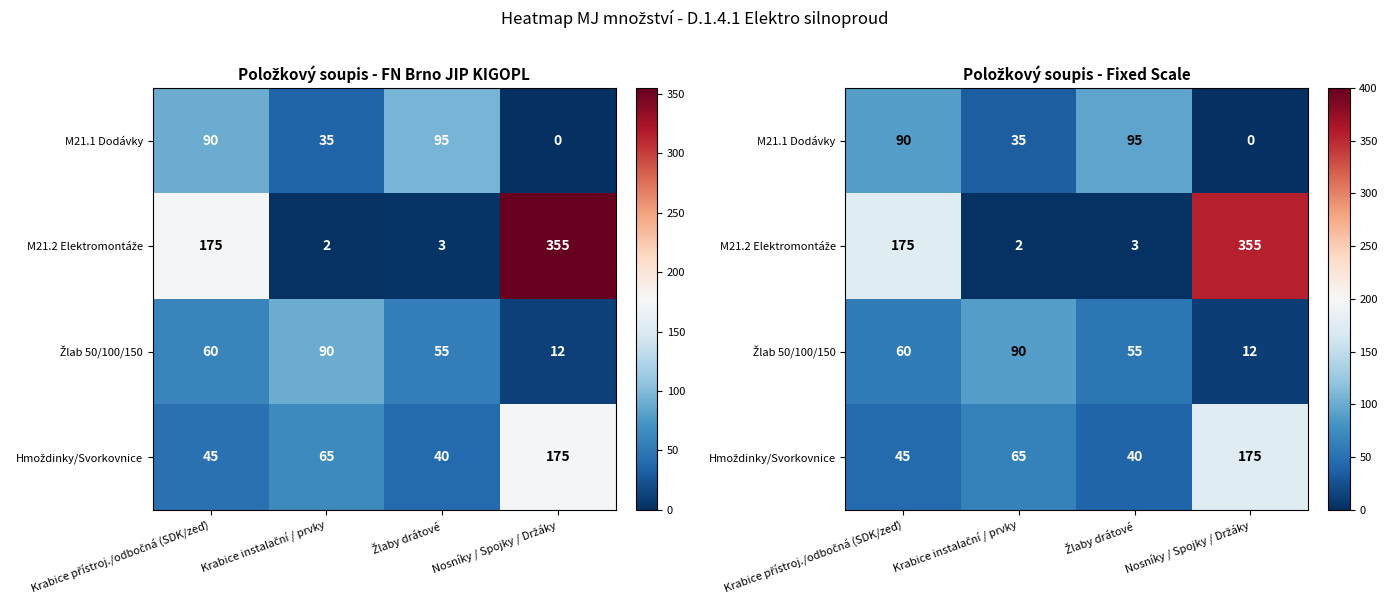

How many series are shown in this chart?

4